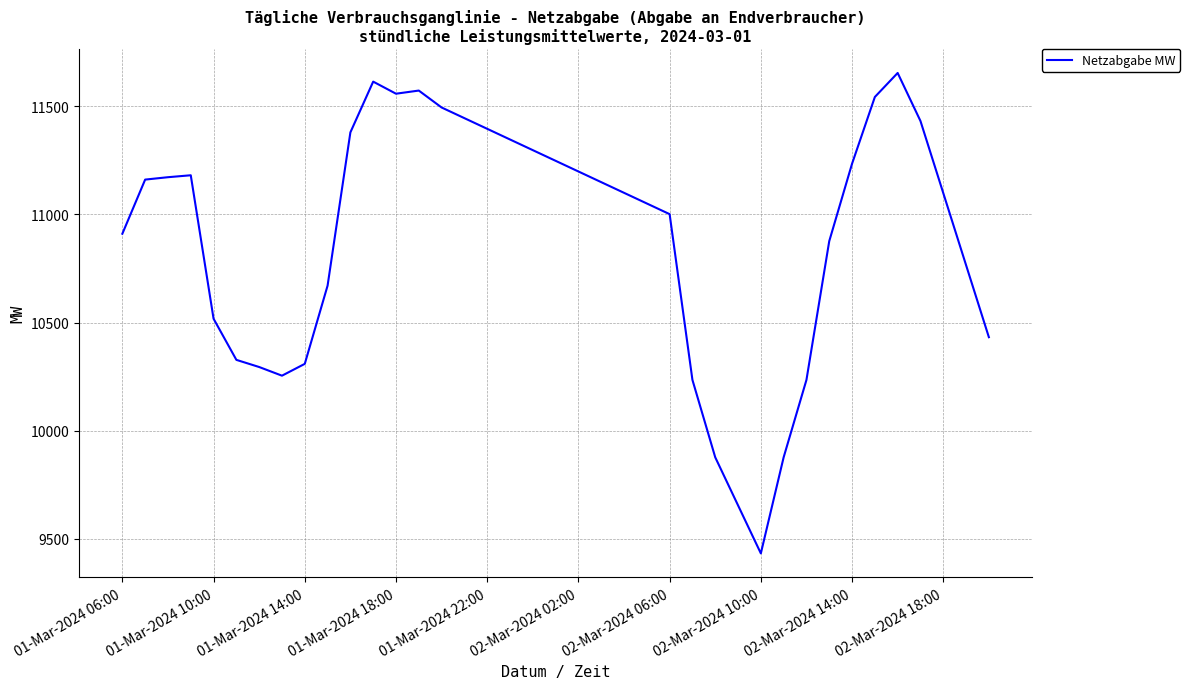

What is the maximum value shown in the chart?

11654.3